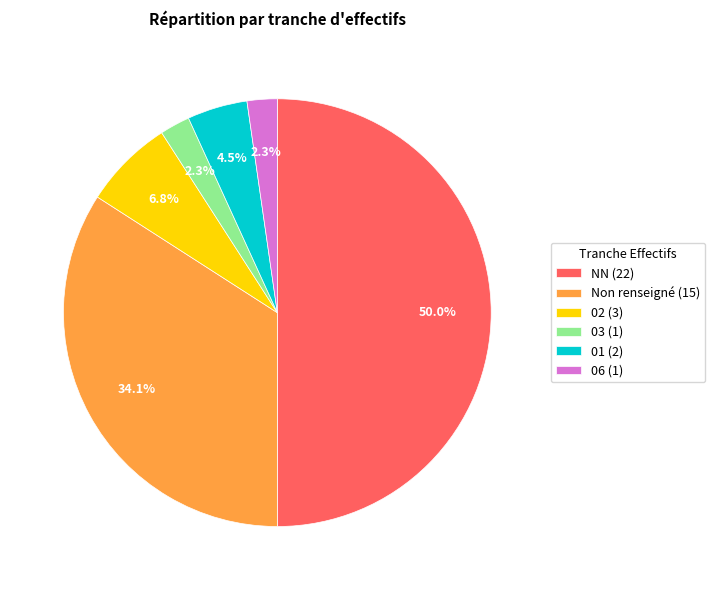

Count the number of slices in the pie.

6